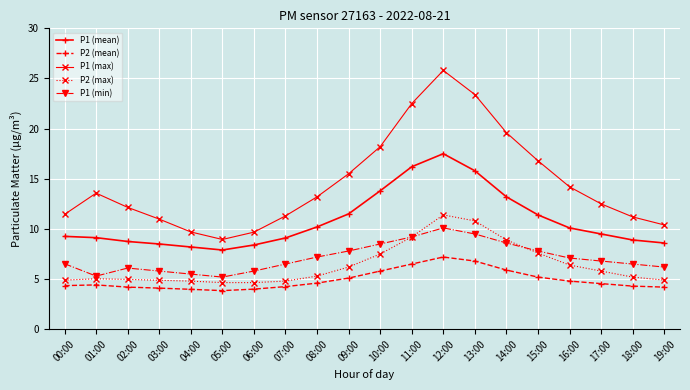

At which label does P2 (mean) reach its peak?

12:00